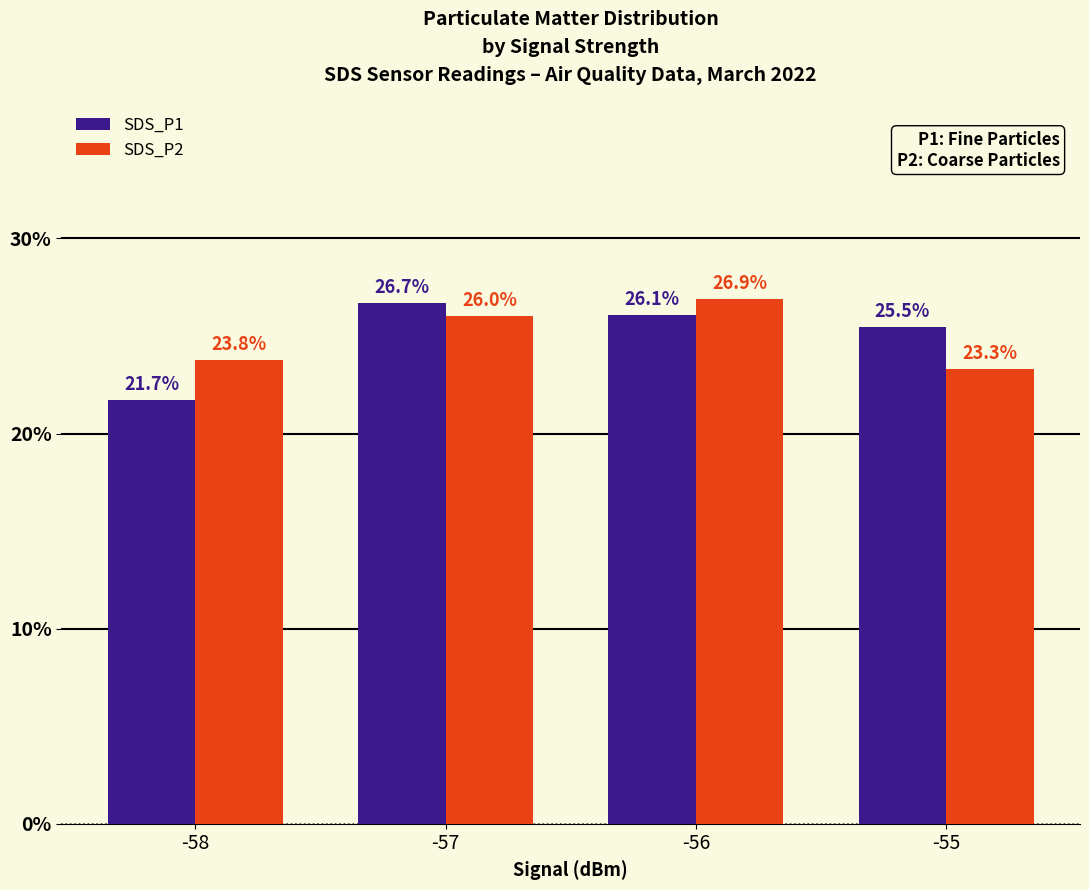

How many values in the SDS_P2 series exceed 26?

2